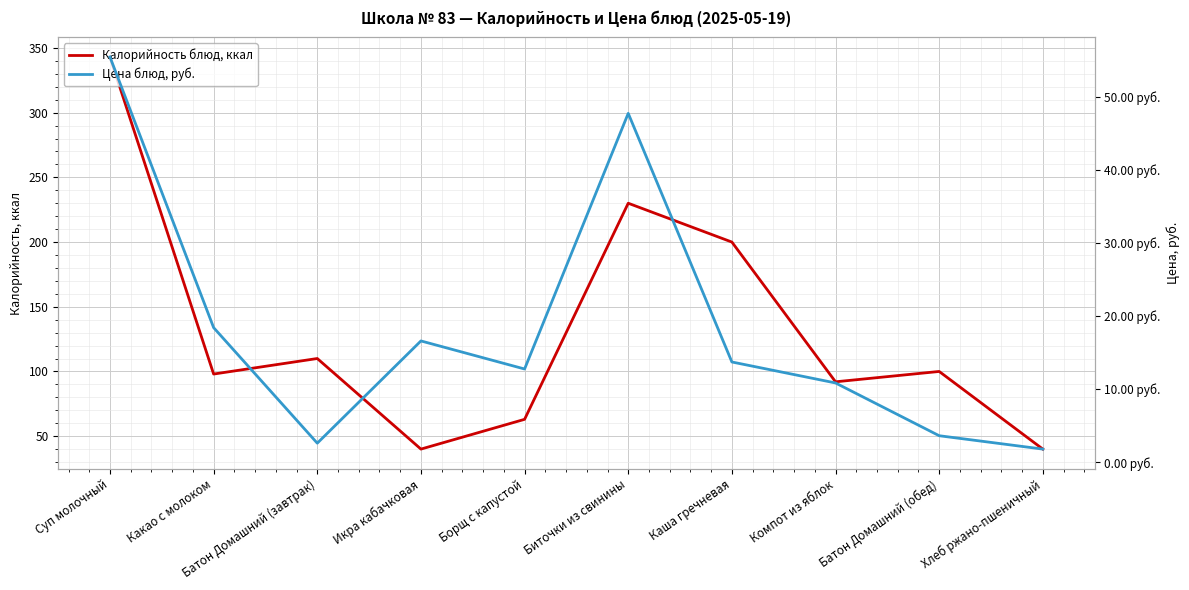

What is the label of the 6th point from the left?

Биточки из свинины